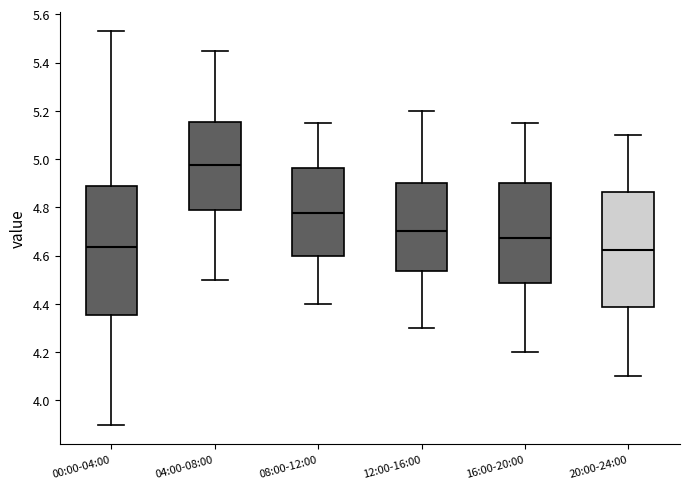

Reading left to right, read every box against the y-axis: the position of its median line, the range the box covers, and the ends of its whiskers. The values are not printed on the chart, so give them approximately, as read against the axis.

00:00-04:00: median 4.64, box 4.36 to 4.90, whiskers 3.90 to 5.54
04:00-08:00: median 4.98, box 4.78 to 5.16, whiskers 4.50 to 5.46
08:00-12:00: median 4.78, box 4.60 to 4.96, whiskers 4.40 to 5.16
12:00-16:00: median 4.70, box 4.54 to 4.90, whiskers 4.30 to 5.20
16:00-20:00: median 4.68, box 4.48 to 4.90, whiskers 4.20 to 5.16
20:00-24:00: median 4.62, box 4.38 to 4.86, whiskers 4.10 to 5.10